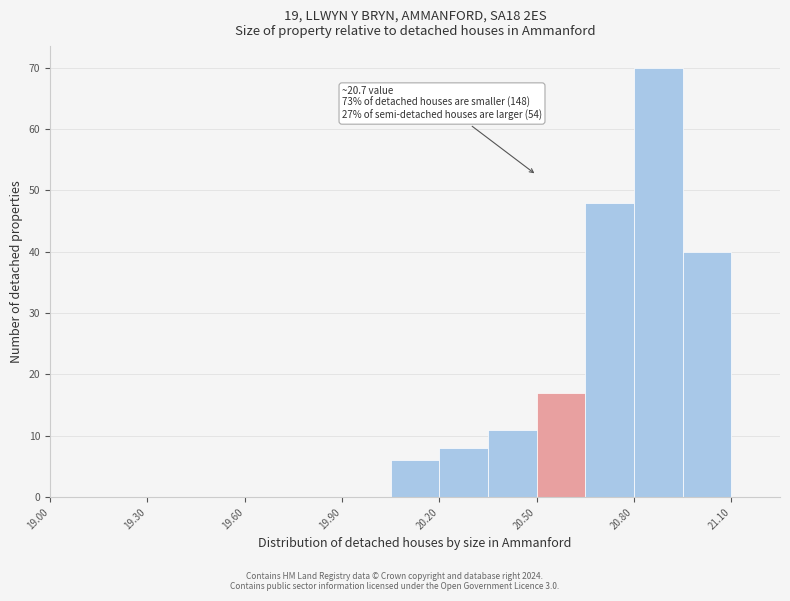

Read against the x-axis, roughly where is the centre of the tallest bar?

20.90